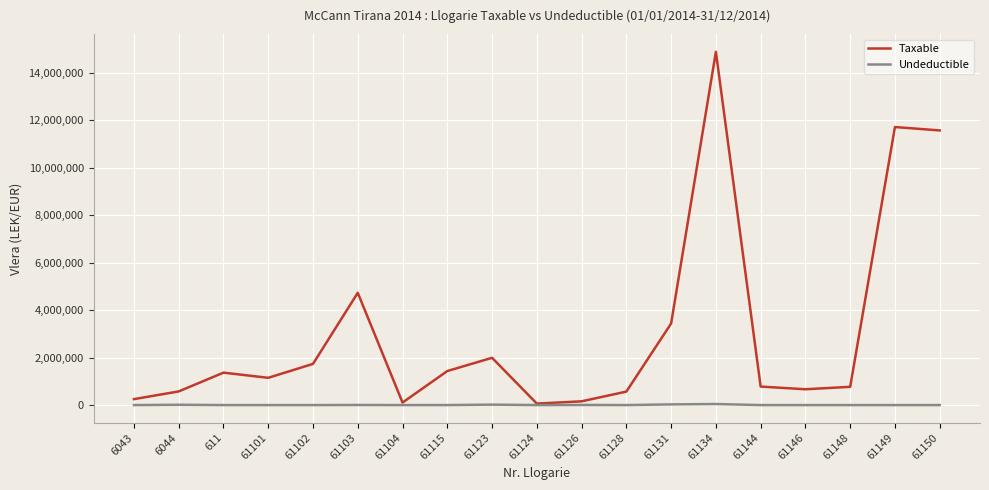

List the series in order of their peak value, lowest first.

Undeductible, Taxable